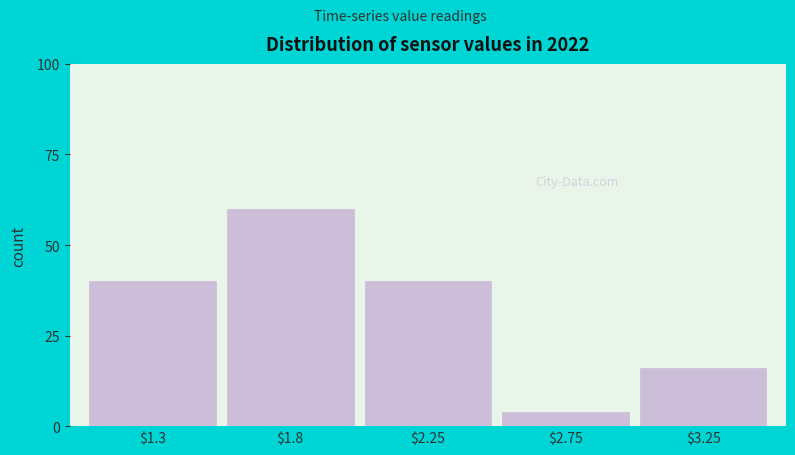

Reading left to right, list all the values displayed in this chart.

40	60	40	4	16